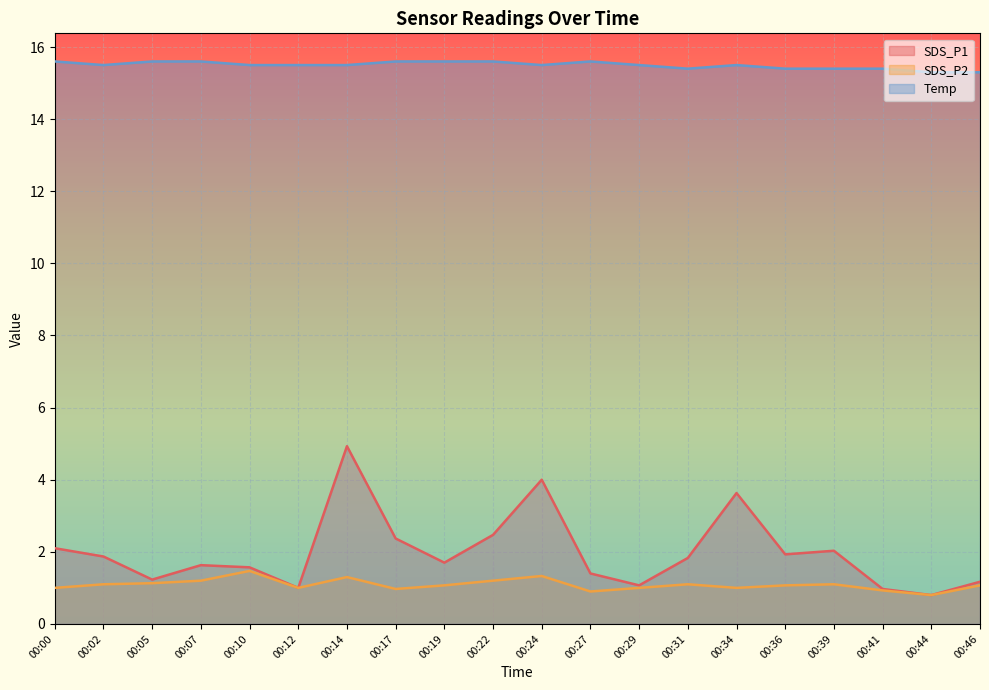

Reading left to right, list all the values displayed in this chart.

SDS_P1: 2.1	1.9	1.2	1.6	1.6	1.0	4.9	2.4	1.7	2.5	4.0	1.4	1.1	1.8	3.6	1.9	2.0	1.0	0.8	1.2
SDS_P2: 1.0	1.1	1.1	1.2	1.5	1.0	1.3	1.0	1.1	1.2	1.3	0.9	1.0	1.1	1.0	1.1	1.1	0.9	0.8	1.1
Temp: 15.6	15.5	15.6	15.6	15.5	15.5	15.5	15.6	15.6	15.6	15.5	15.6	15.5	15.4	15.5	15.4	15.4	15.4	15.3	15.3